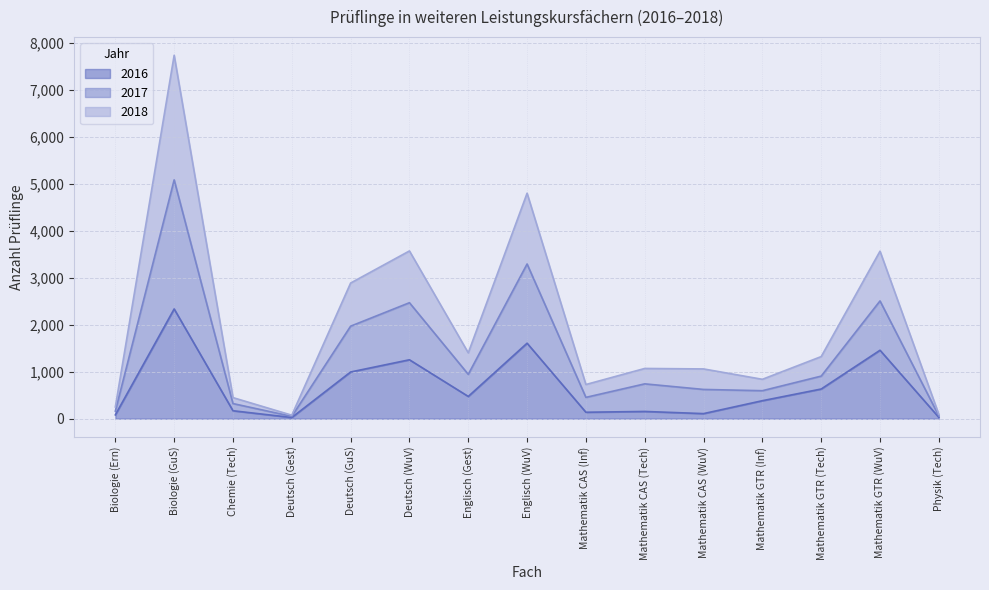

True or false: 2017 and 2016 intersect in this chart.

False